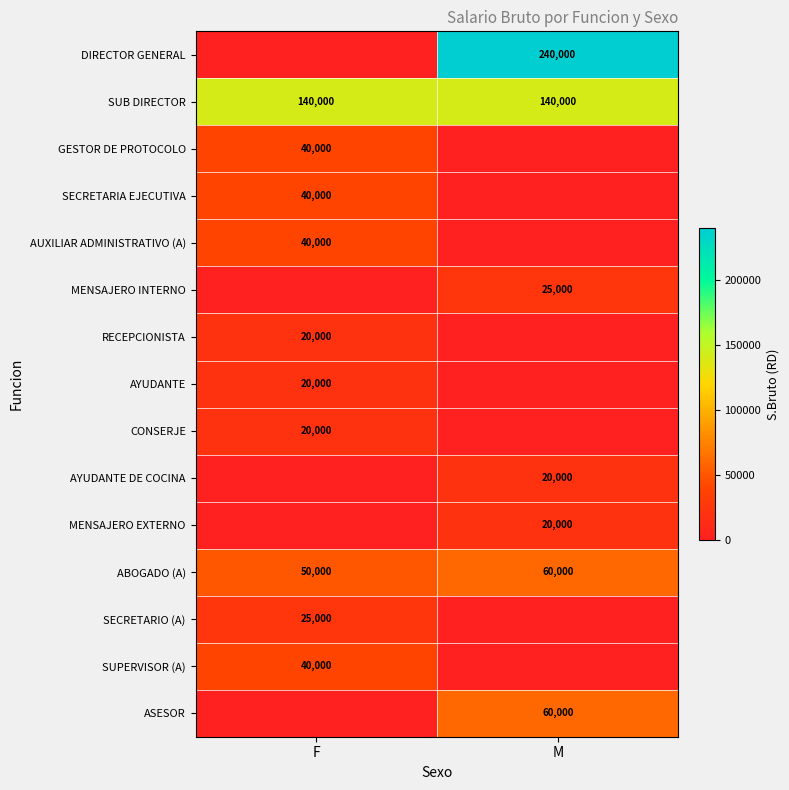

What is the average value of the ABOGADO (A) series?

55000